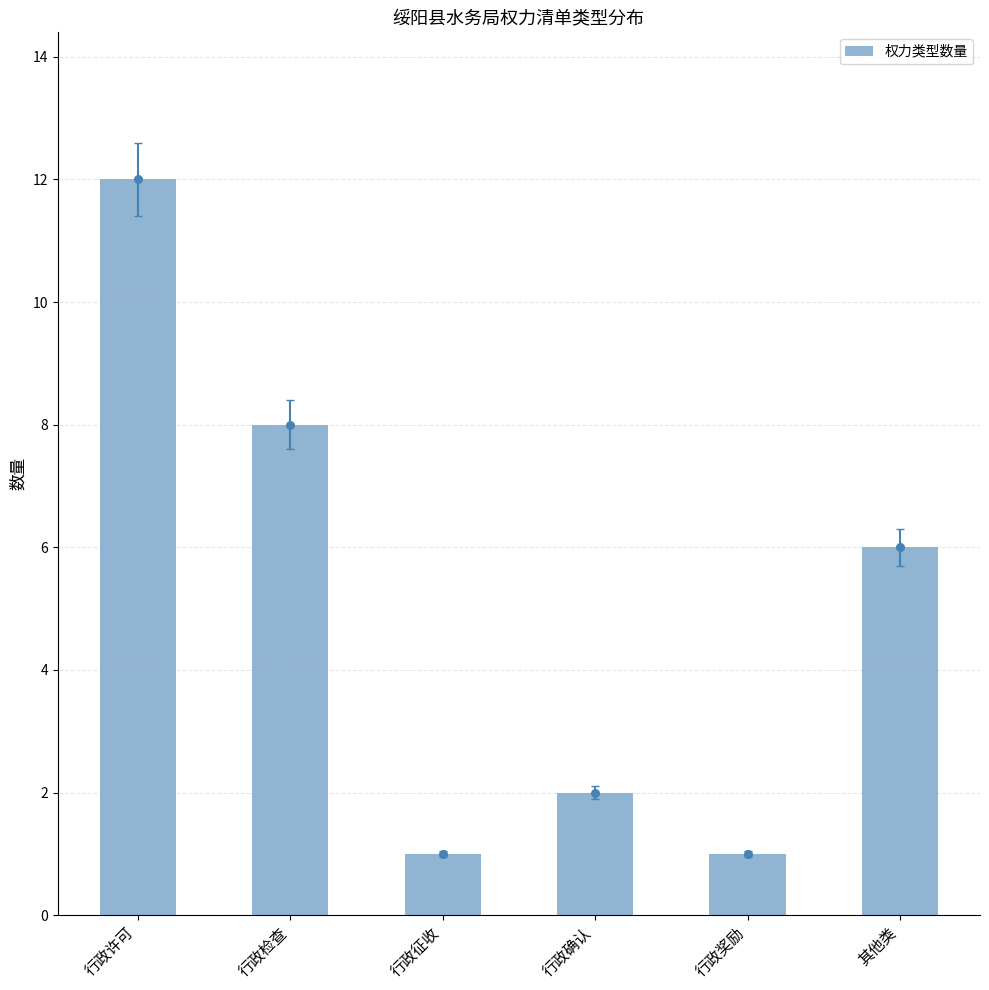

Approximately how many times larger is the value at 行政许可 compared to 行政检查?

1.5